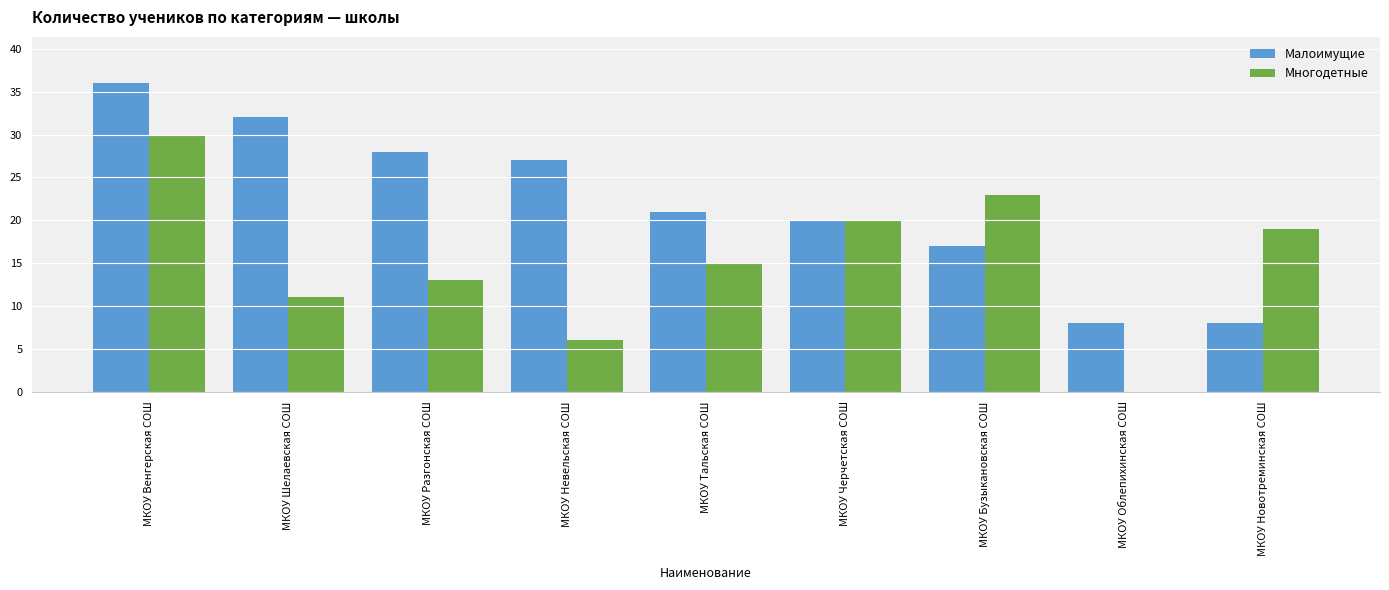

Is the value of Многодетные at МКОУ Бузыкановская СОШ greater than the value of Малоимущие at МКОУ Венгерская СОШ?

No